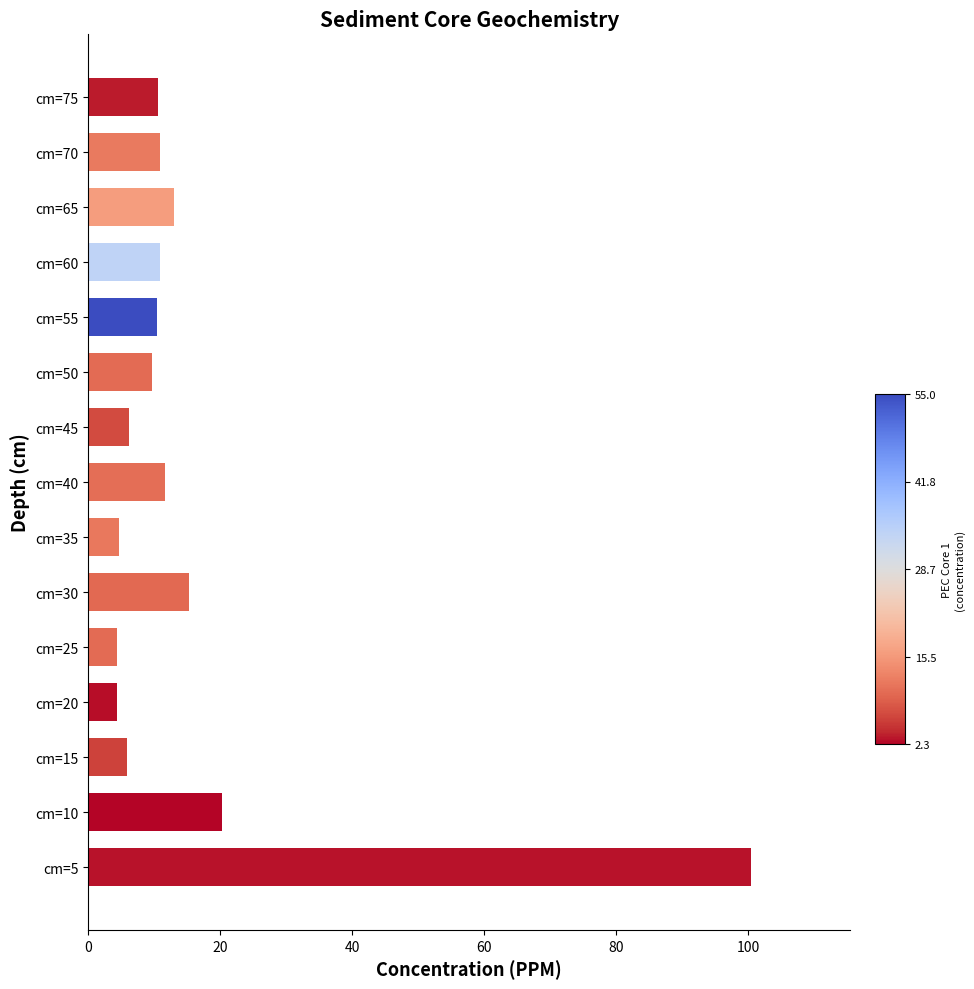

How many distinct data groups are displayed?

1